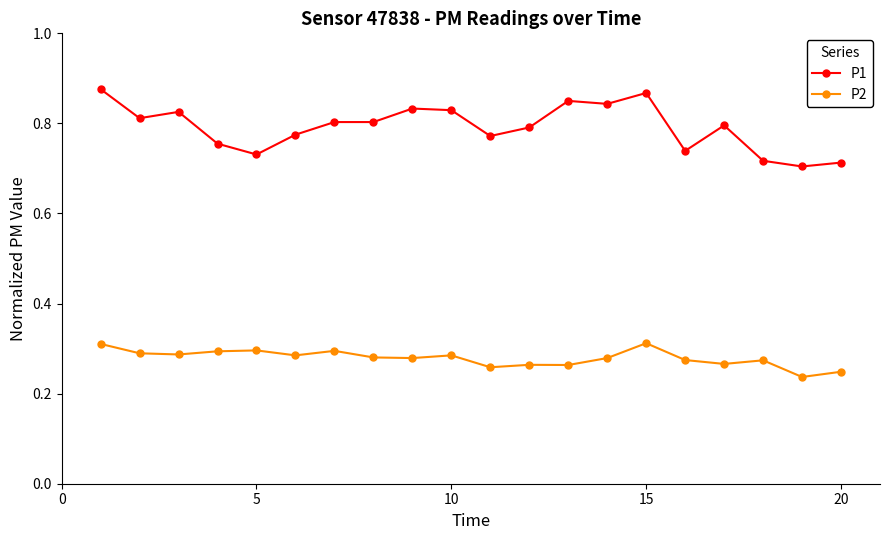

Which series has the largest range (max minus min)?

P1